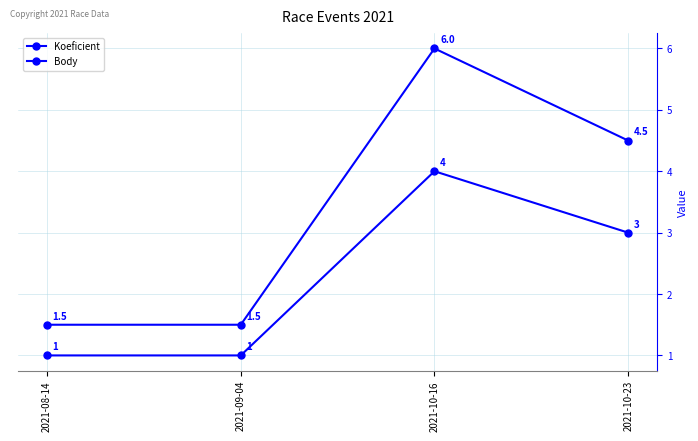

Which series has the widest spread of values?

Body